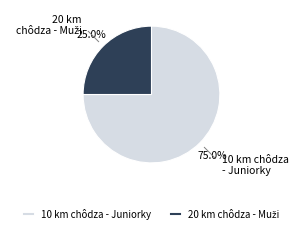

Is there any slice that represents more than half of the pie?

Yes